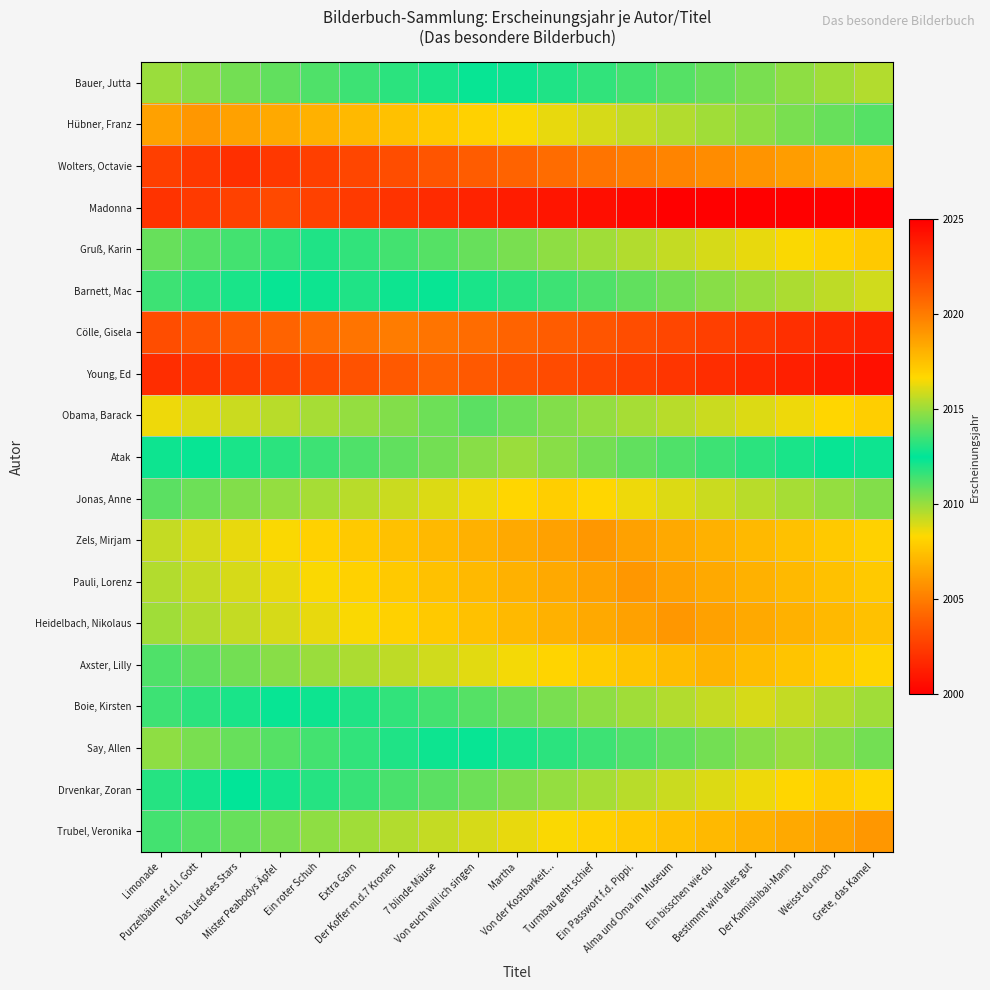

List the series in order of their peak value, lowest first.

Madonna, Young, Ed, Cölle, Gisela, Obama, Barack, Gruß, Karin, Barnett, Mac, Bauer, Jutta, Atak, Say, Allen, Boie, Kirsten, Jonas, Anne, Drvenkar, Zoran, Axster, Lilly, Hübner, Franz, Zels, Mirjam, Pauli, Lorenz, Heidelbach, Nikolaus, Trubel, Veronika, Wolters, Octavie